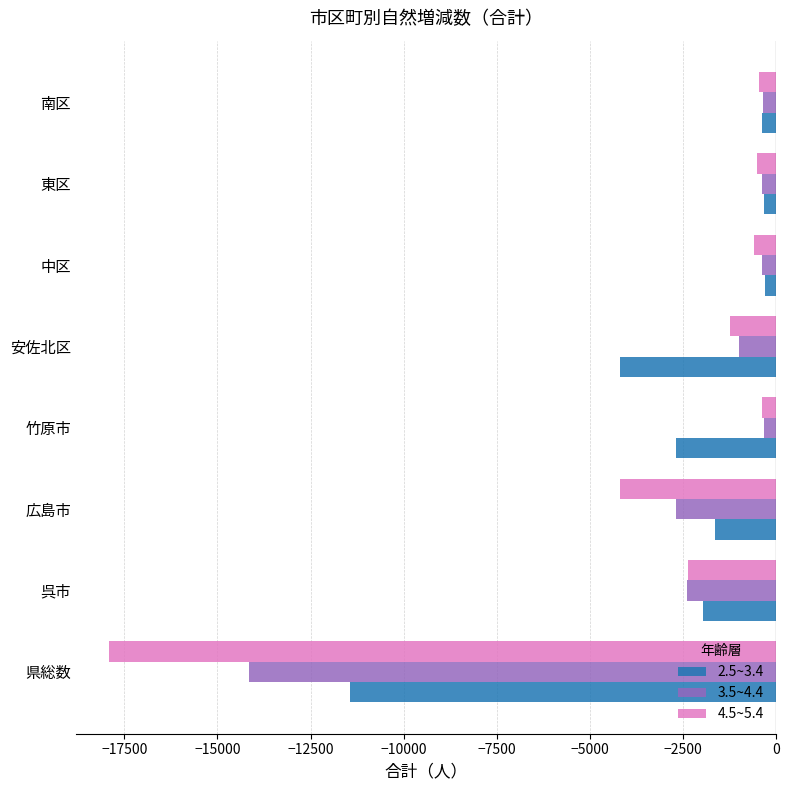

What is the total value across all series at 県総数?

-43519